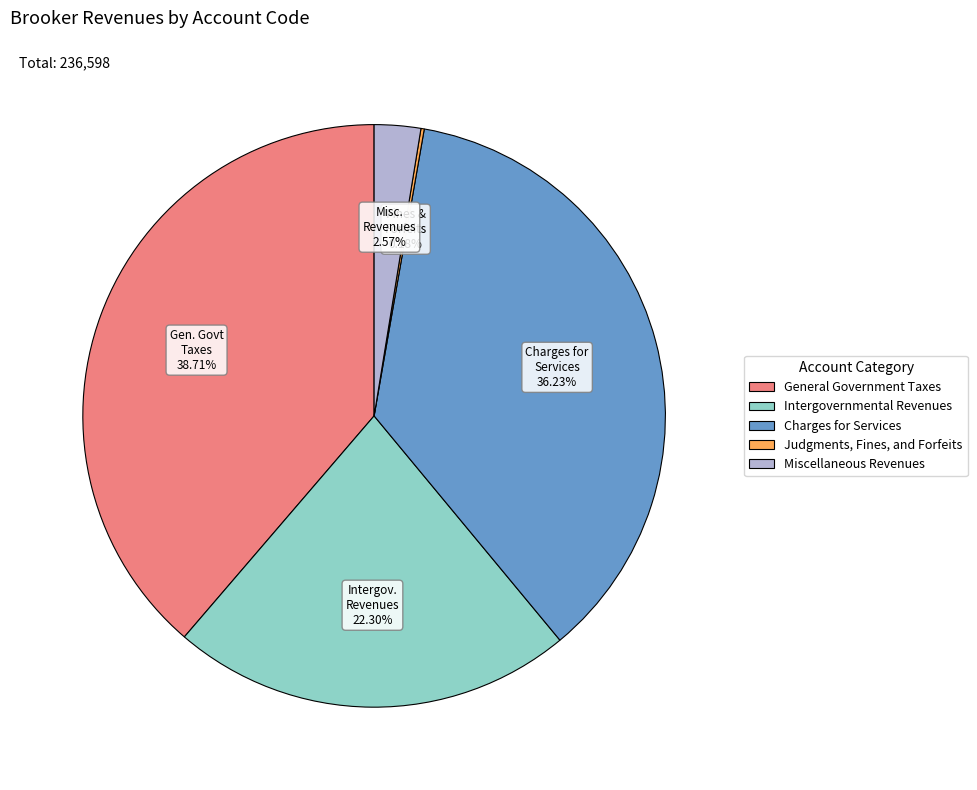

Which has a higher value, Miscellaneous Revenues or Charges for Services?

Charges for Services